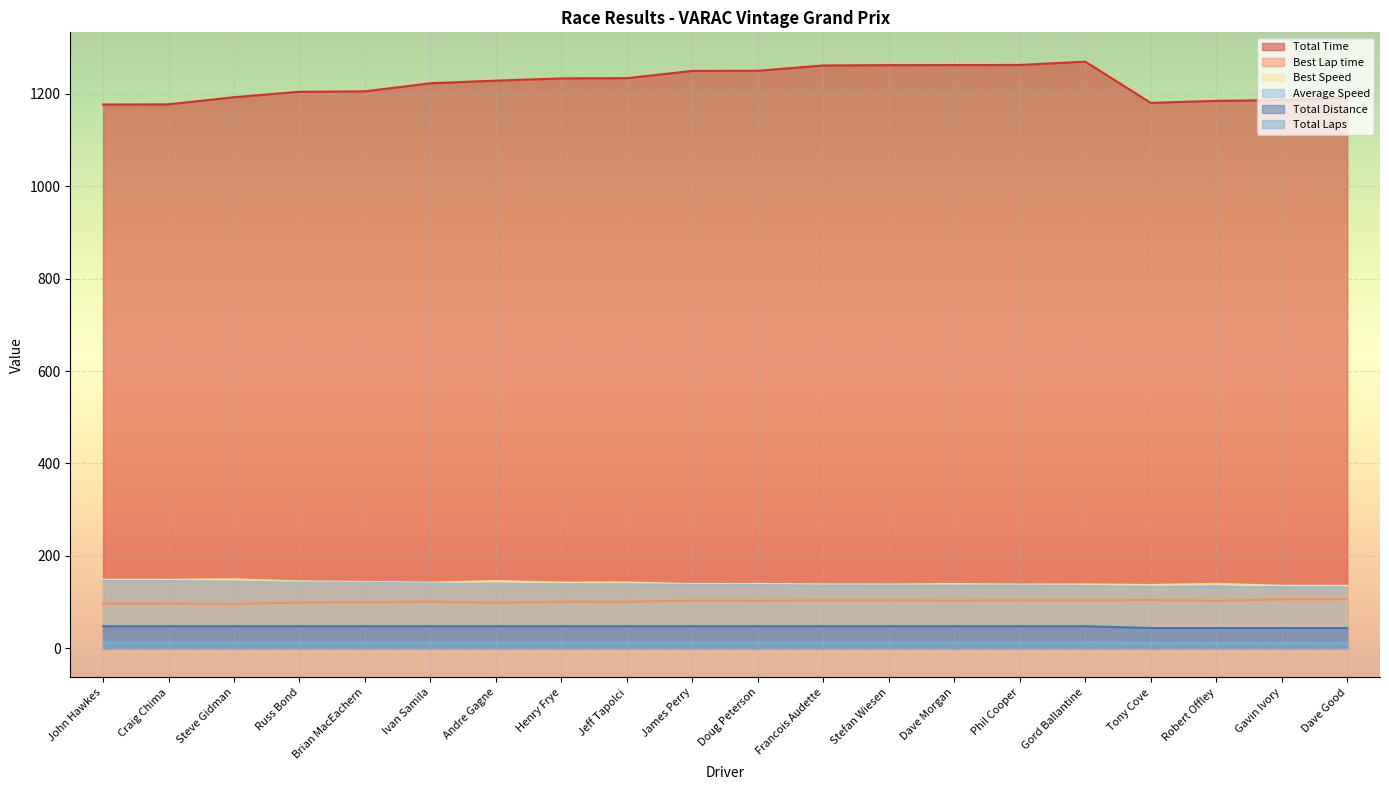

What is the total value across all series at Francois Audette?

1697.8